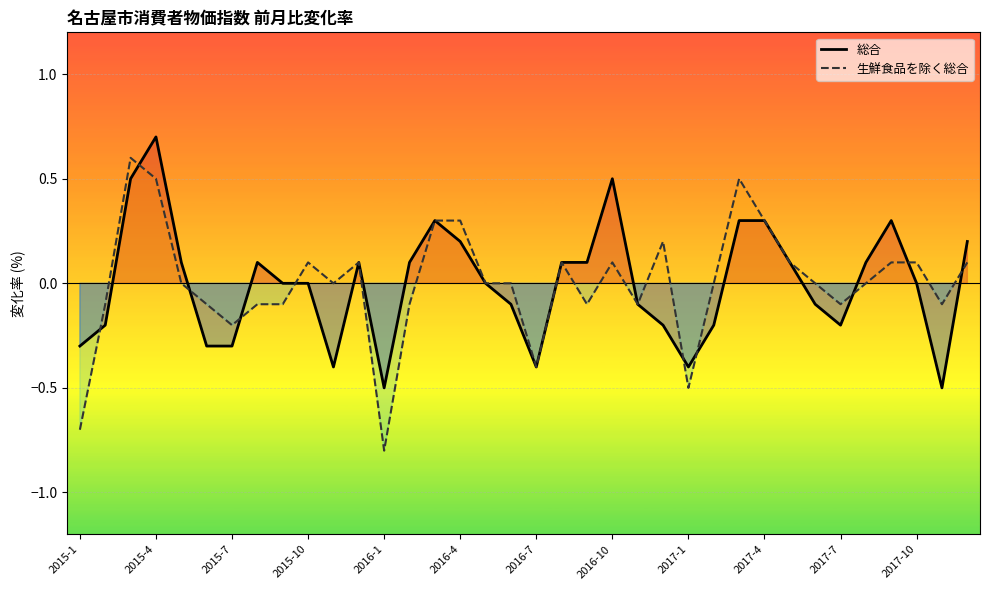

Reading left to right, list all the values displayed in this chart.

総合: -0.3	-0.2	0.5	0.7	0.1	-0.3	-0.3	0.1	0.0	0.0	-0.4	0.1	-0.5	0.1	0.3	0.2	0.0	-0.1	-0.4	0.1	0.1	0.5	-0.1	-0.2	-0.4	-0.2	0.3	0.3	0.1	-0.1	-0.2	0.1	0.3	0.0	-0.5	0.2
生鮮食品を除く総合: -0.7	-0.1	0.6	0.5	0.0	-0.1	-0.2	-0.1	-0.1	0.1	0.0	0.1	-0.8	-0.1	0.3	0.3	0.0	0.0	-0.4	0.1	-0.1	0.1	-0.1	0.2	-0.5	0.0	0.5	0.3	0.1	0.0	-0.1	0.0	0.1	0.1	-0.1	0.1